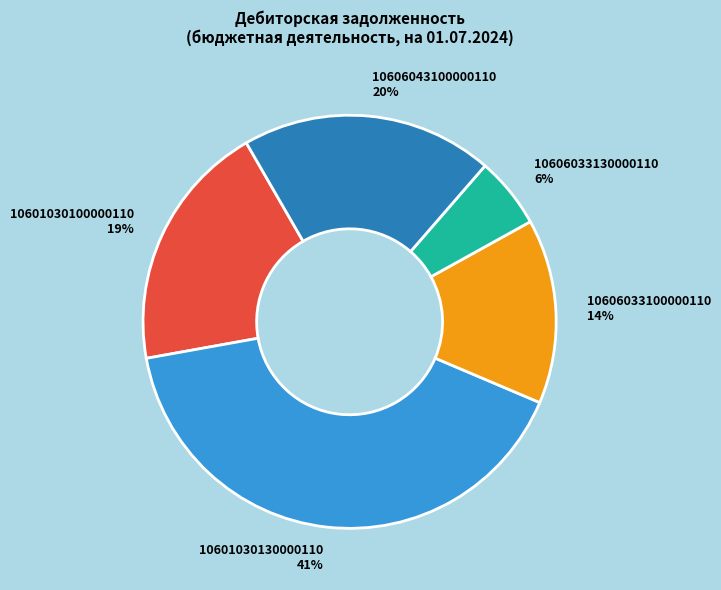

How many segments does this pie chart have?

5